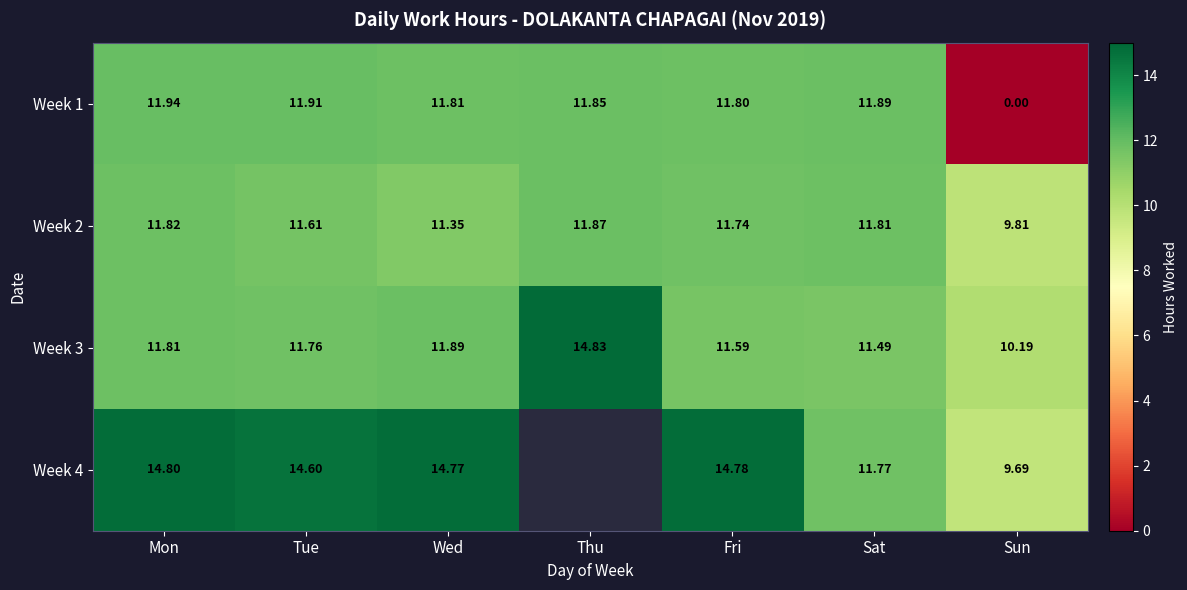

The Week 2 series shows 11.6 at Tue. True or false?

True